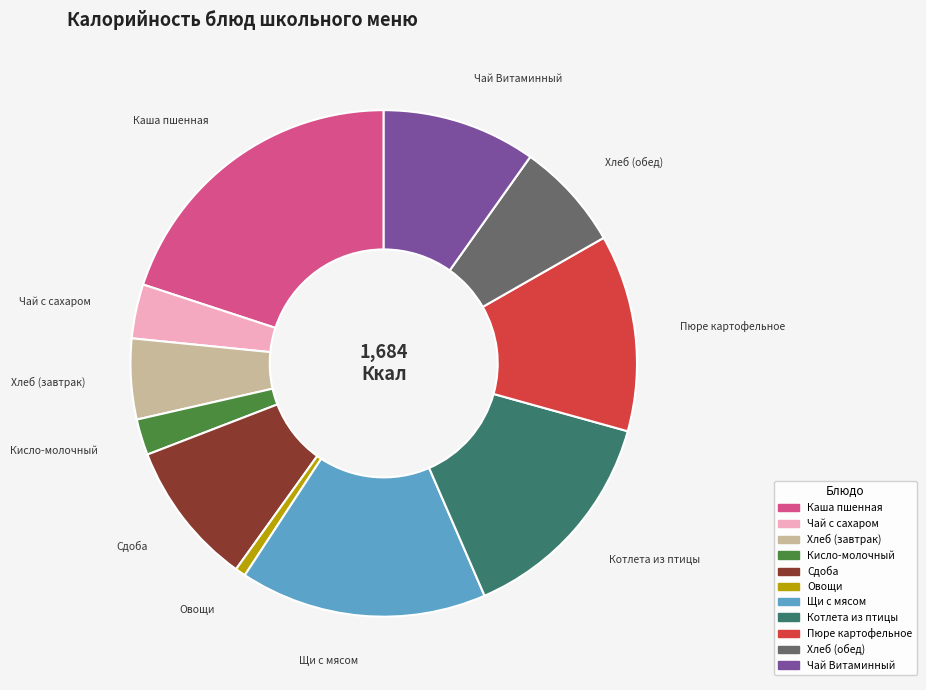

Does any single category account for the majority?

No